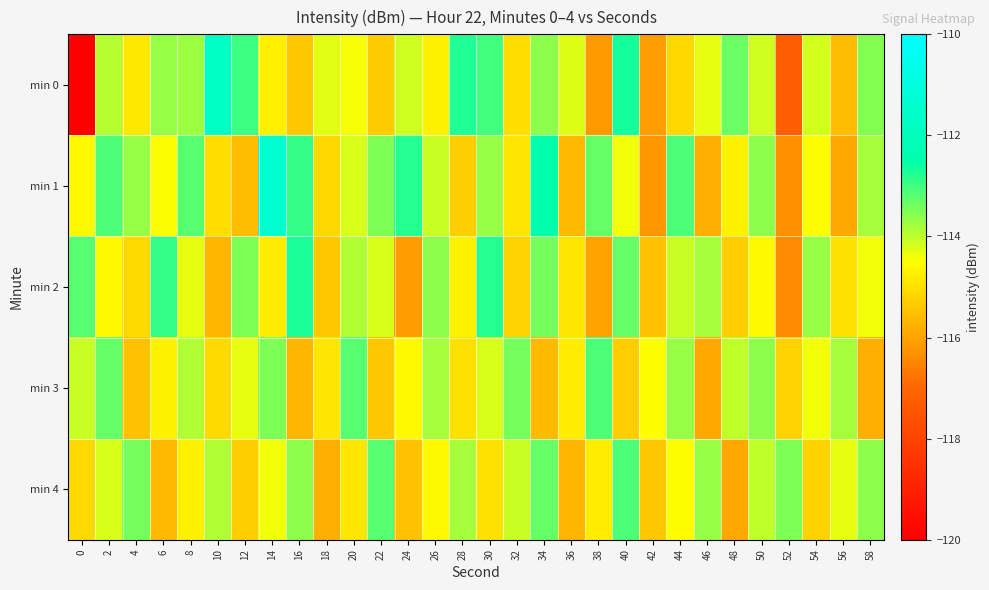

What is the difference between the highest and lowest values at 44?

2.0